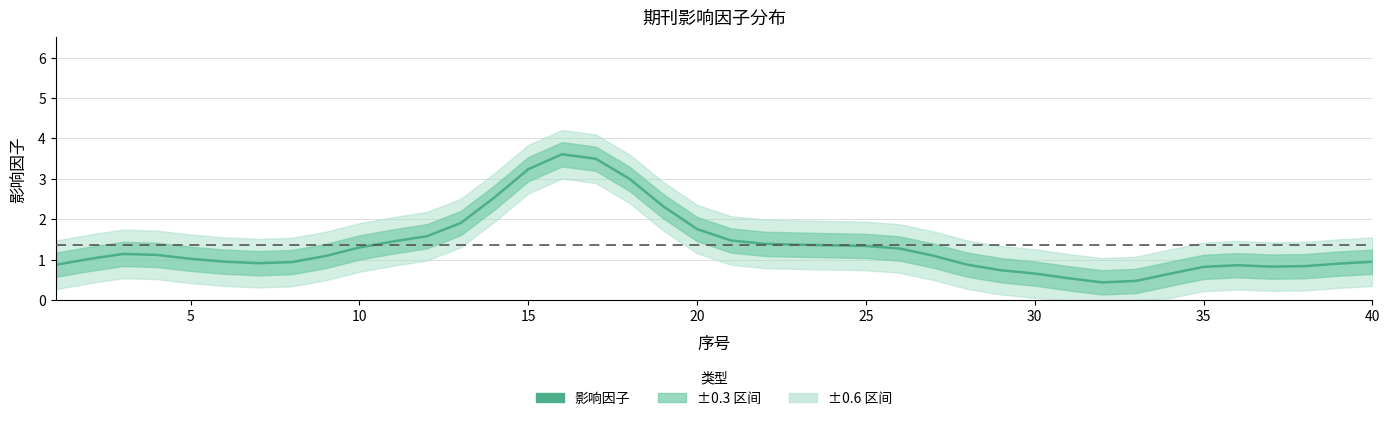

Count the number of values greater than 1.

23